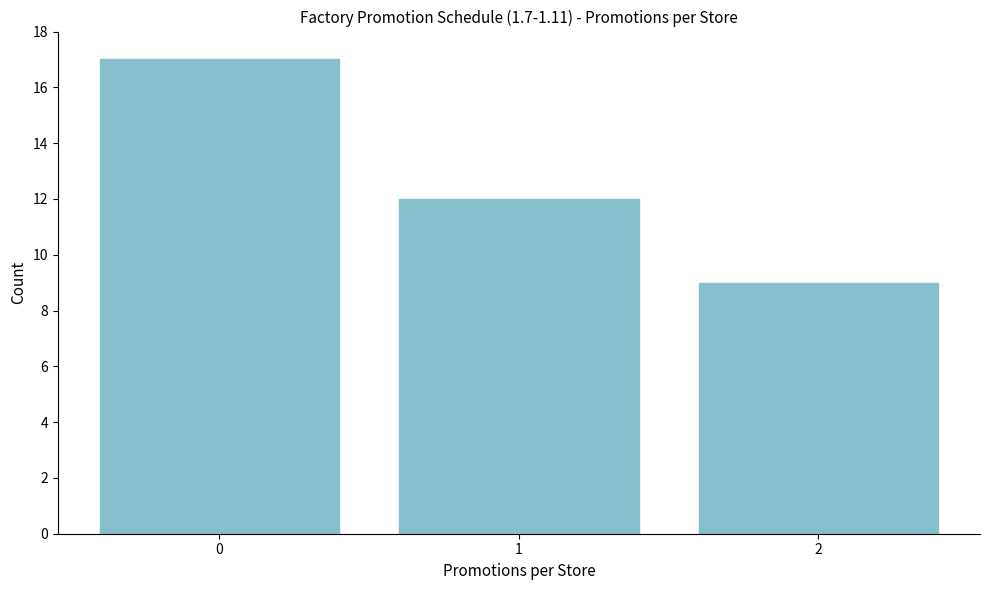

Reading left to right, what are all the values shown in this chart?

0=17	1=12	2=9